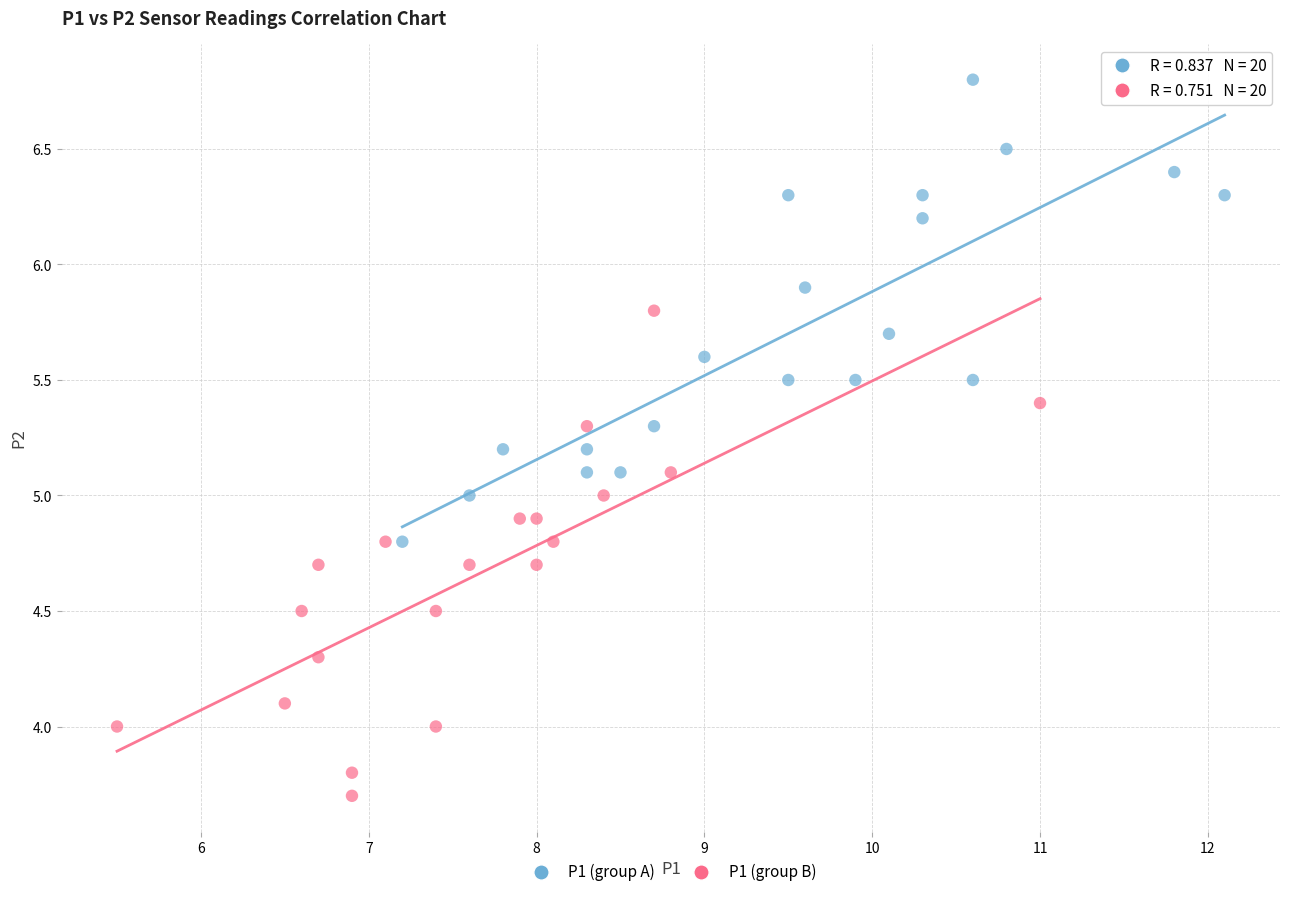

Which series contains the lowest Y value?

P1 (group B)